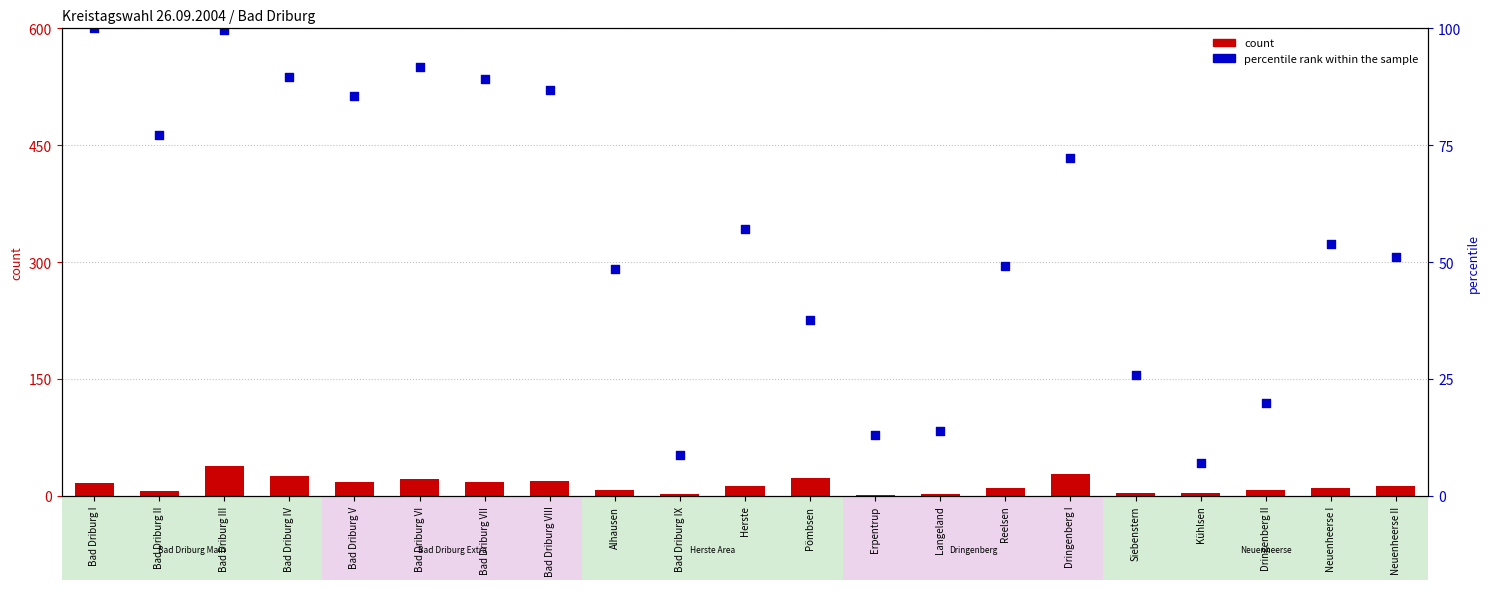

What is the total value across all series at Bad Driburg I?

117.0